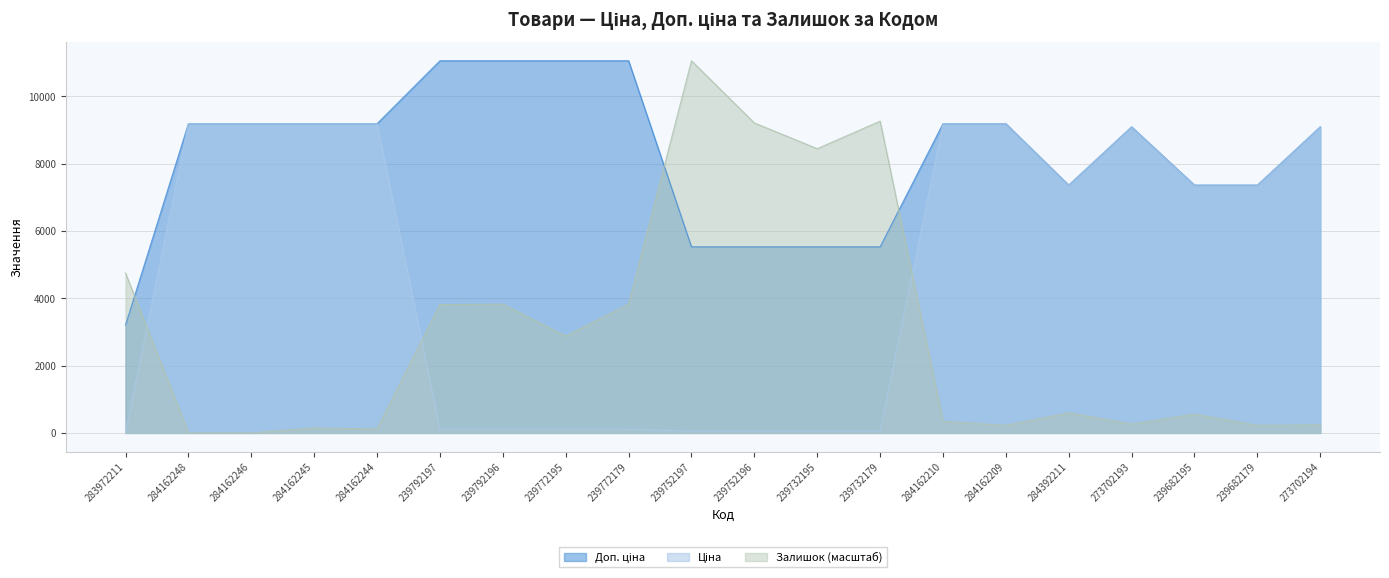

True or false: Ціна has a value of 38.9 at 239792197.

False